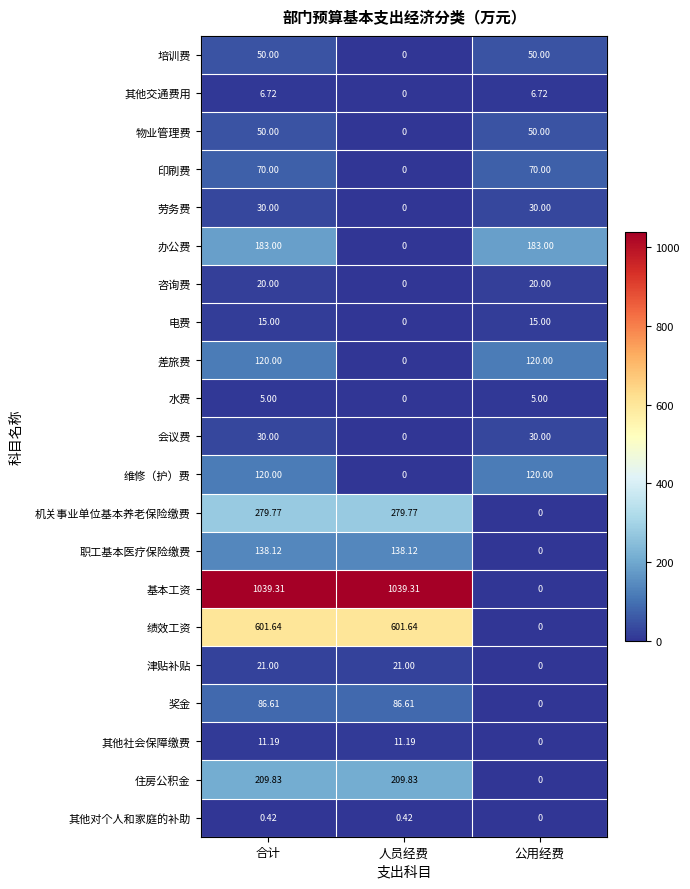

Is the value of 办公费 at 公用经费 greater than the value of 津贴补贴 at 人员经费?

Yes